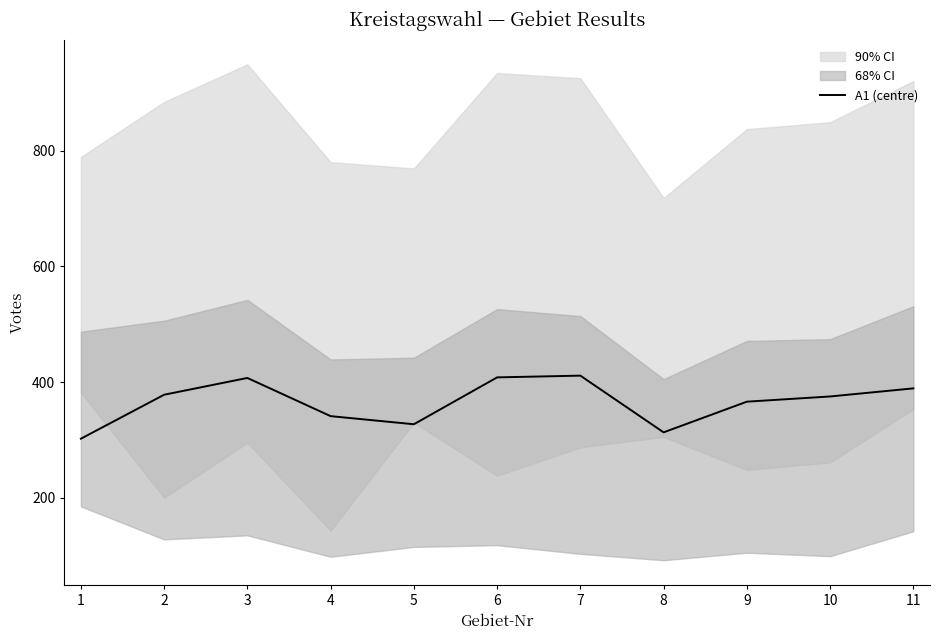

What is the value of the 7th point from the left?

411